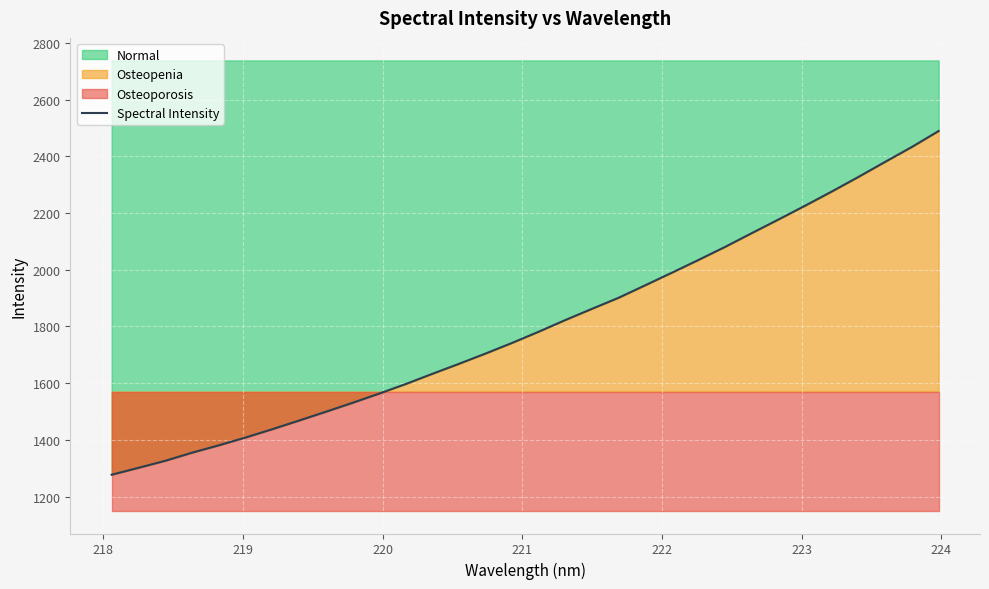

How many lines are shown in the chart?

1